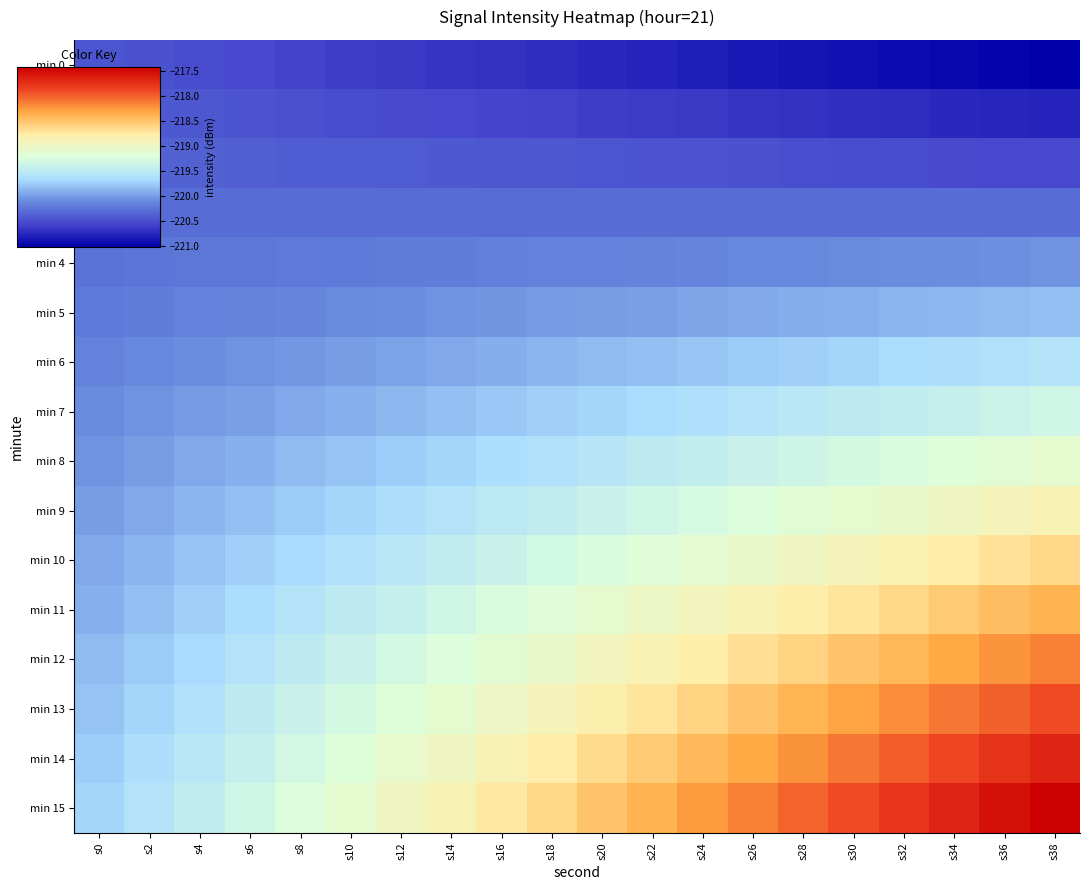

Which category has the lowest value across all series?

s38